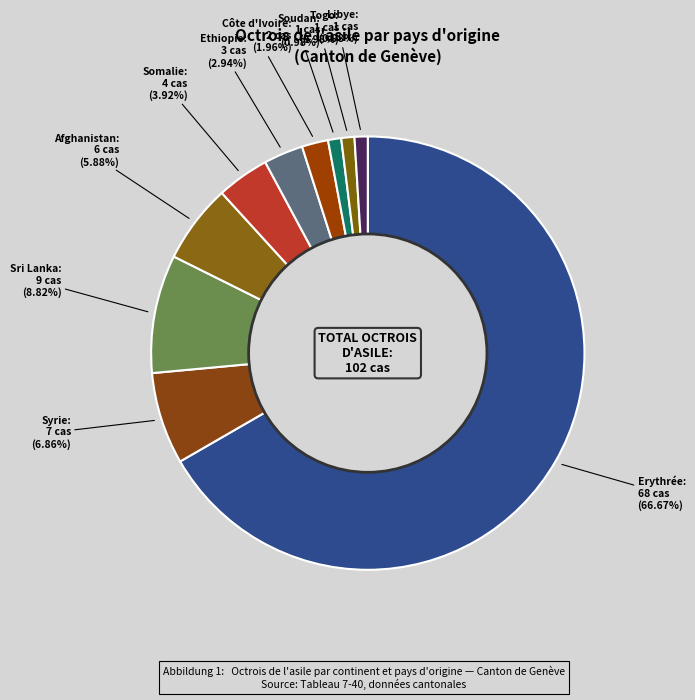

Count the number of slices in the pie.

10